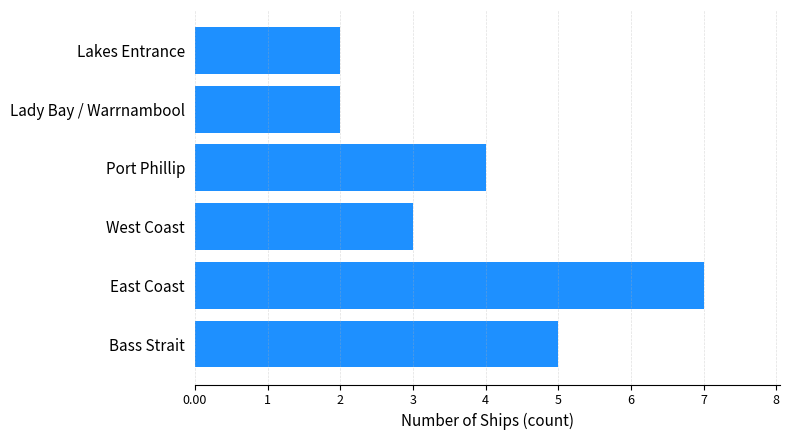

The chart shows a value of 1 at Lakes Entrance. True or false?

False